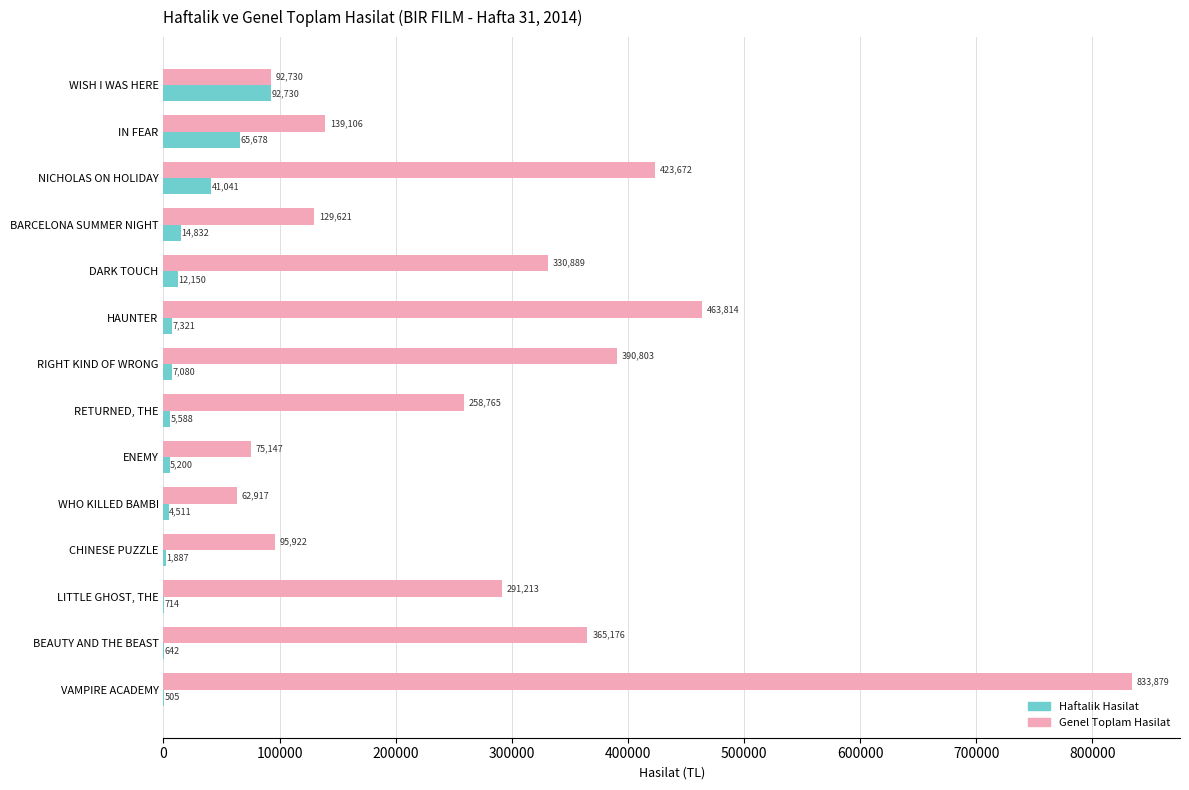

Is it true that Genel Toplam Hasilat equals 833878.6 at VAMPIRE ACADEMY?

True